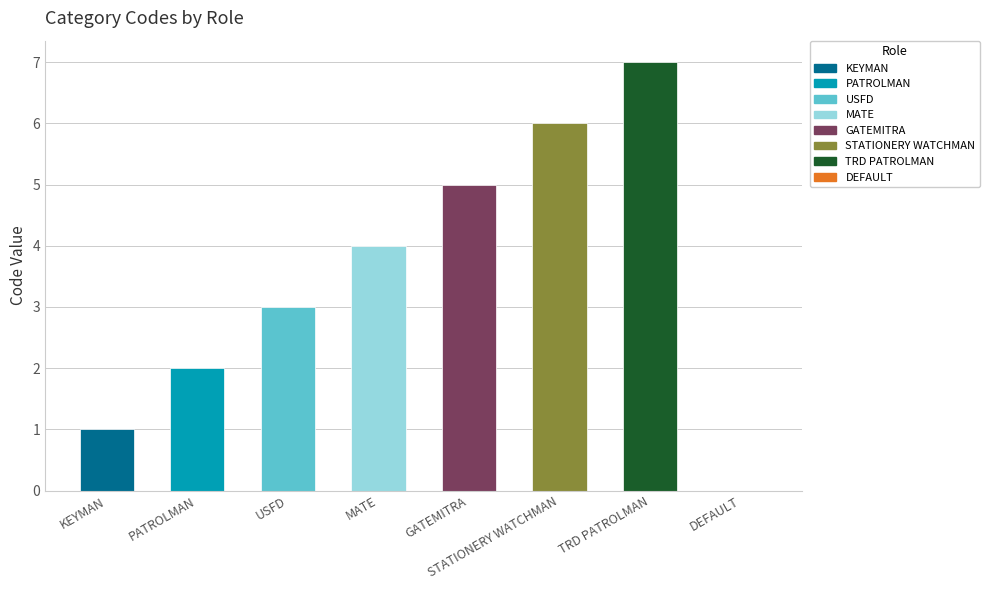

What is the value of the 6th bar from the left?

6